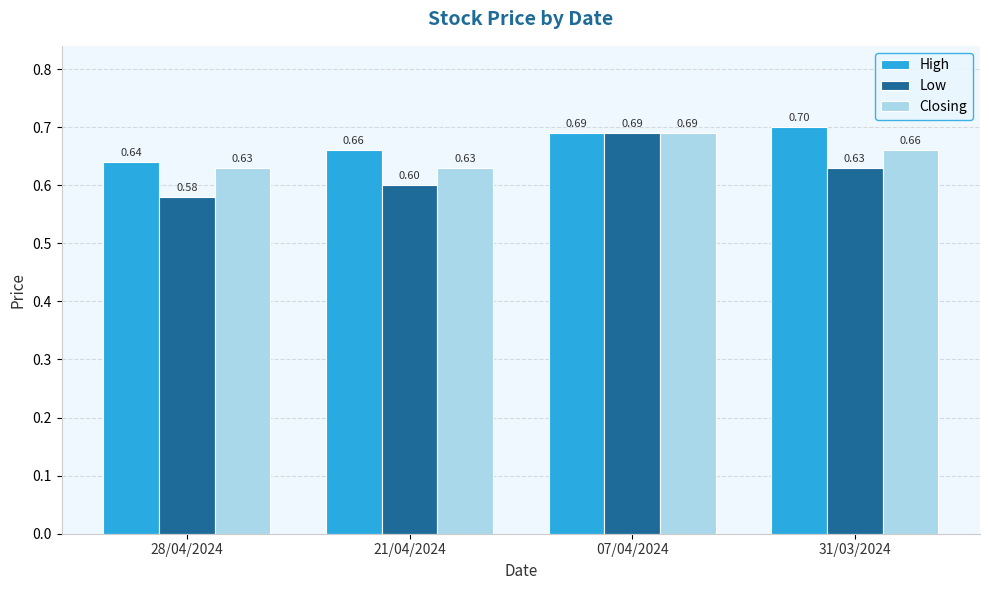

Is it true that Low equals 0.8 at 28/04/2024?

False